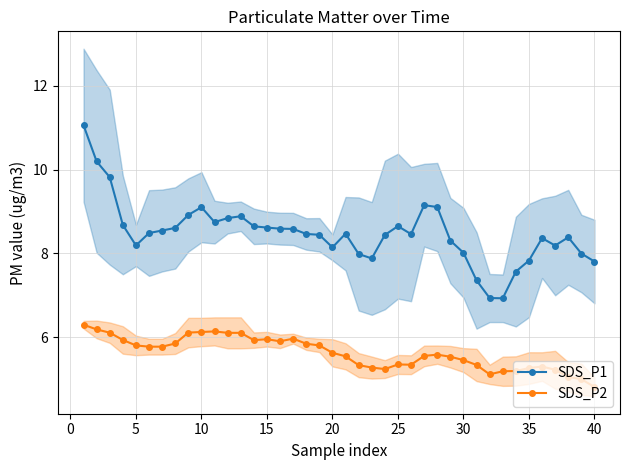

True or false: SDS_P2 has more than 1 points higher than both neighbors.

True